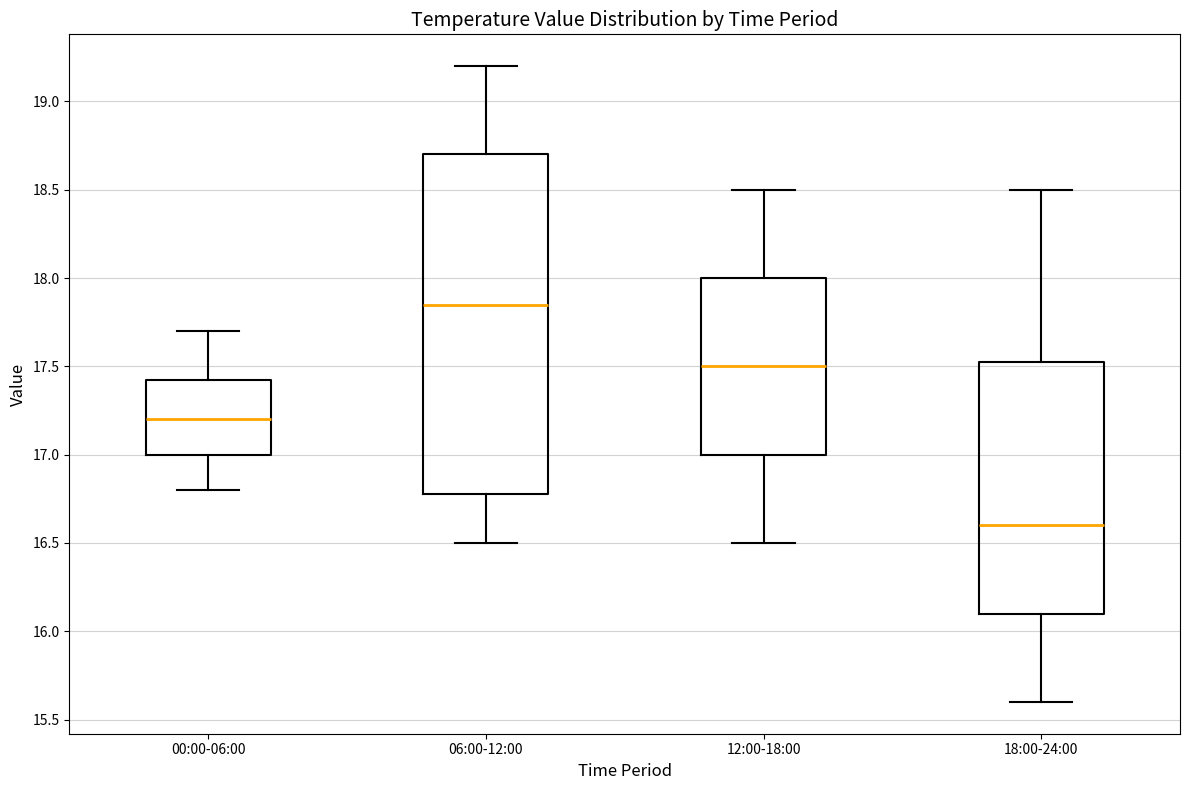

Comparing the boxes themselves (not the whiskers), which one is the tallest?

06:00-12:00